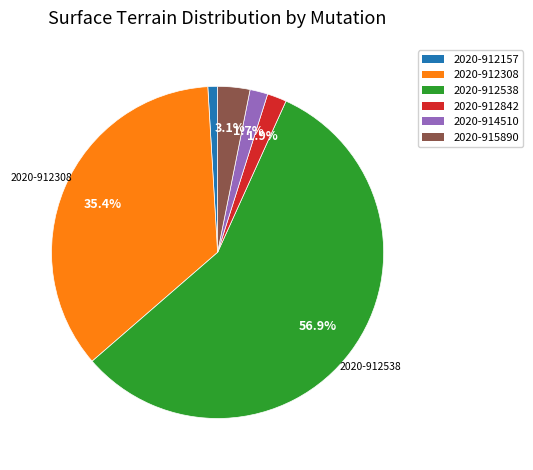

Combined, do 2020-912538 and 2020-912842 account for over 50%?

Yes